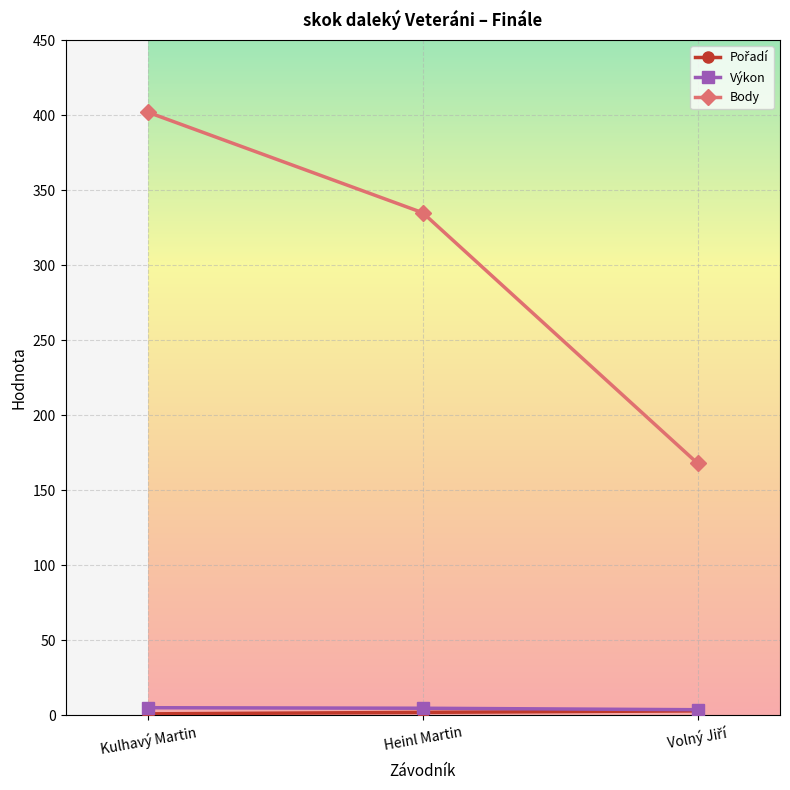

At which category does the chart reach its peak across all series?

Kulhavý Martin